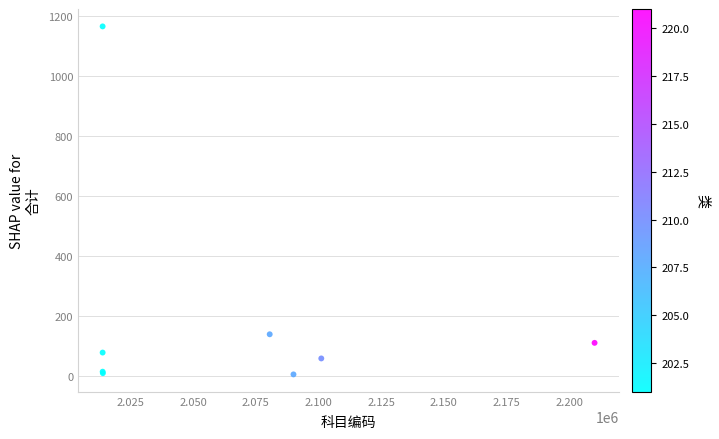

What Y value in the scatter plot is closest to 585?

139.6